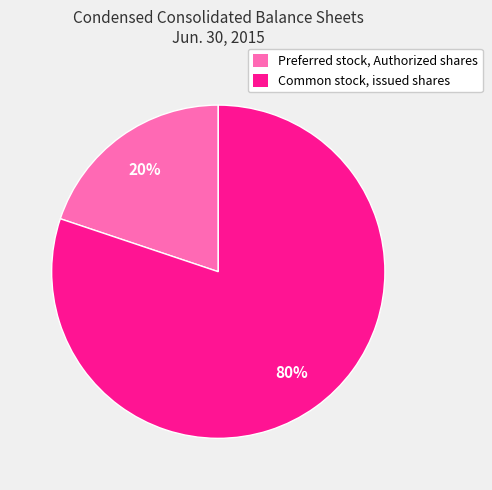

What is the largest slice in the pie chart?

Common stock, issued shares